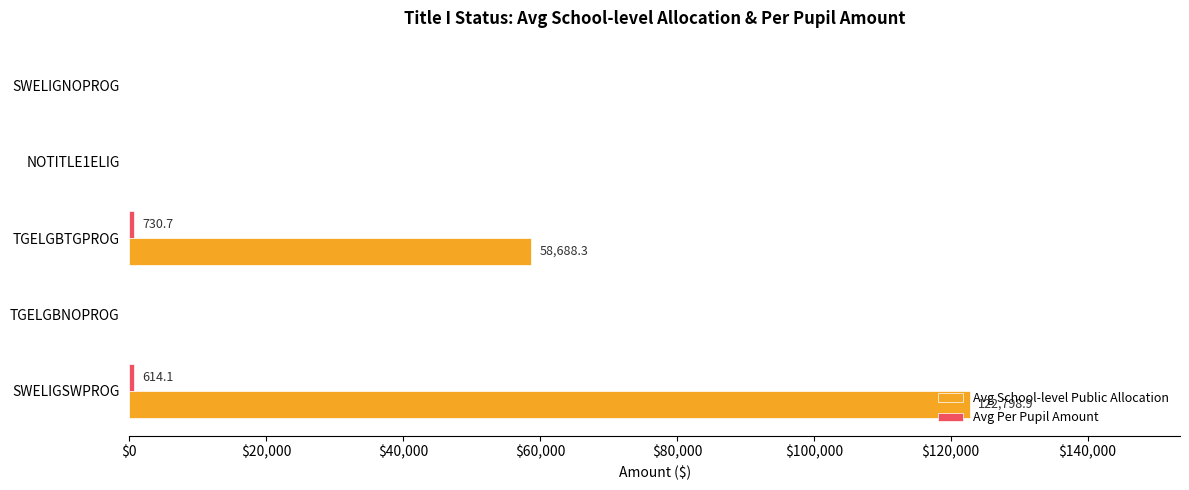

At which category is the sum across all series the highest?

SWELIGSWPROG